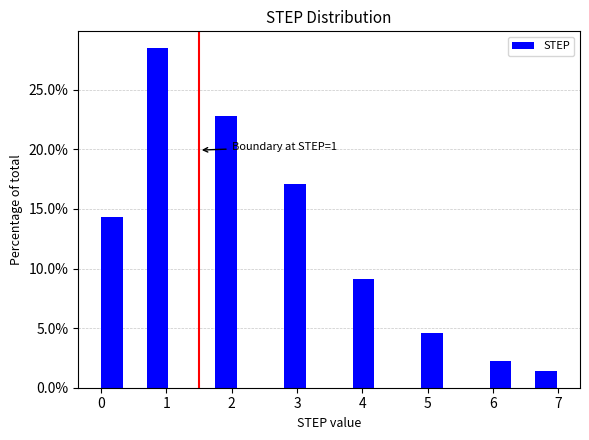

Around what value on the x-axis is the tallest bar? Give the approximate position of its centre, as read against the axis.

0.9